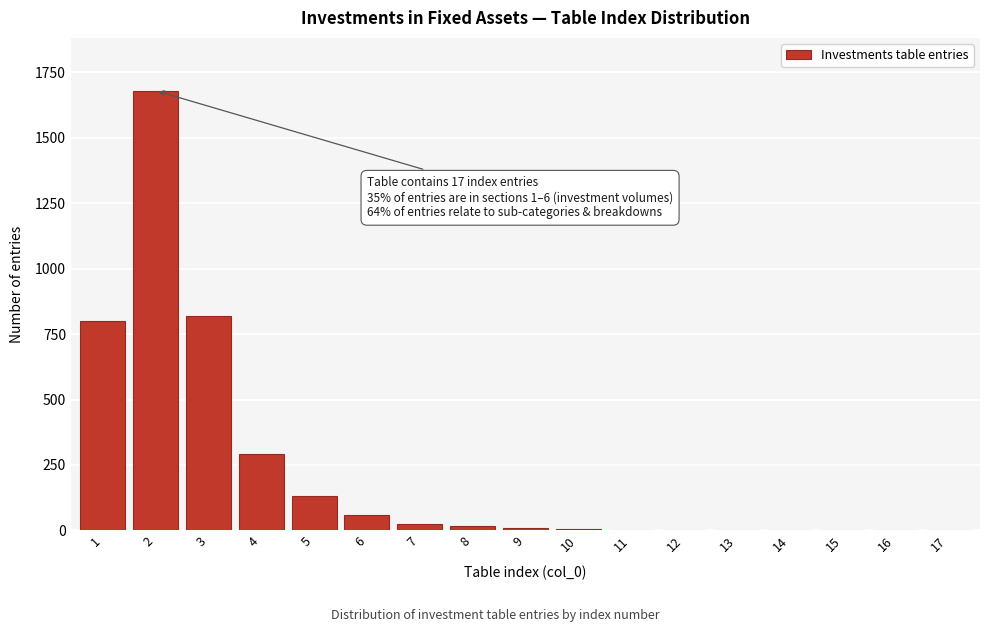

What is the greatest value displayed?

1680